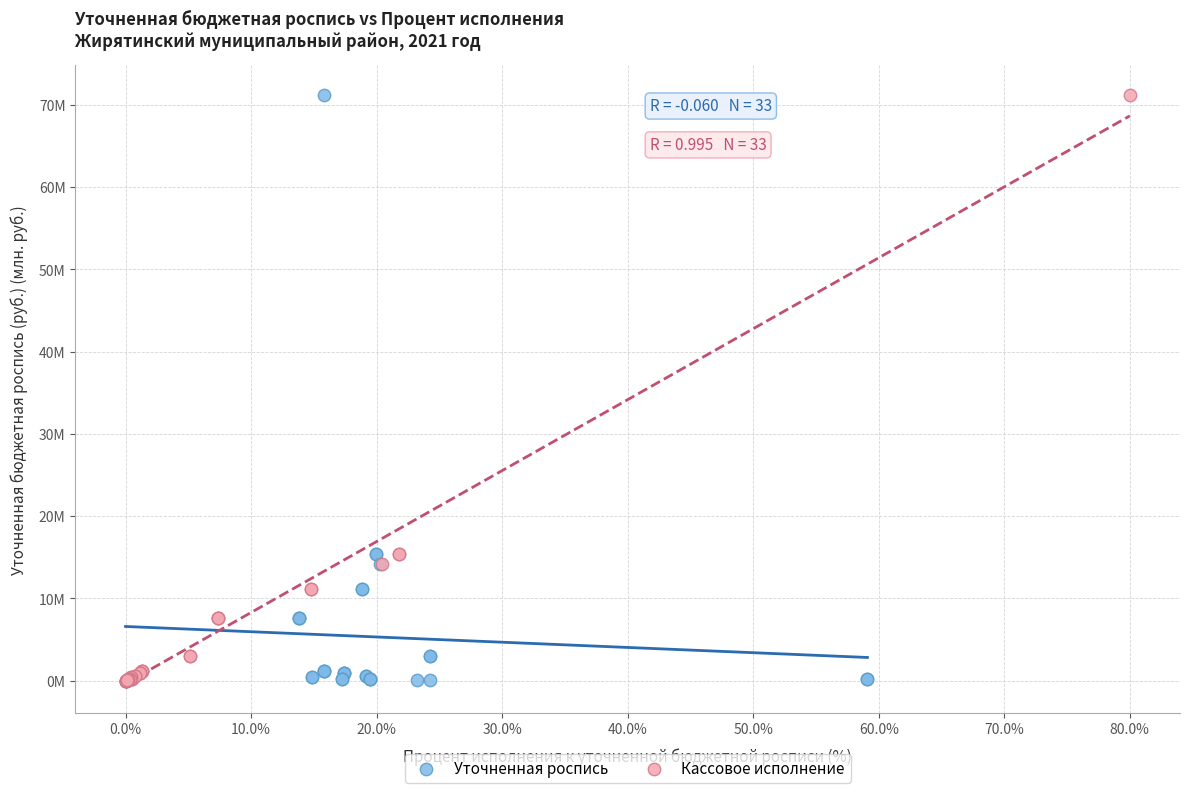

What are all the series names shown in the legend?

Уточненная роспись, Кассовое исполнение